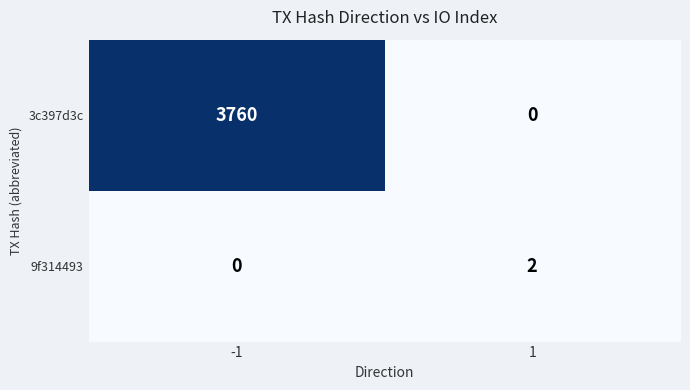

Reading left to right, extract all data points from this chart.

3c397d3c: -1=3760	1=0
9f314493: -1=0	1=2